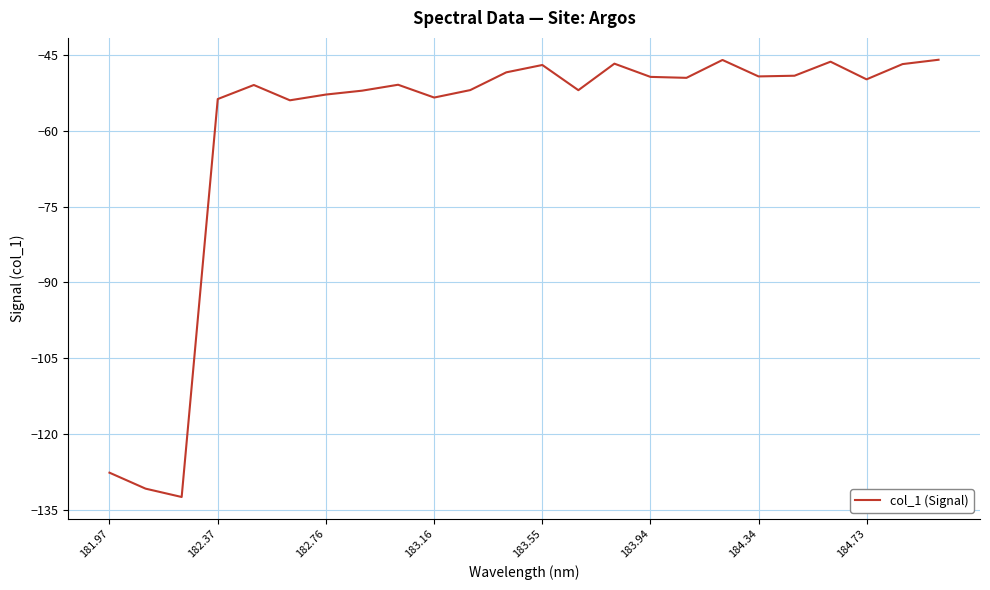

What is the greatest value displayed?

-45.9